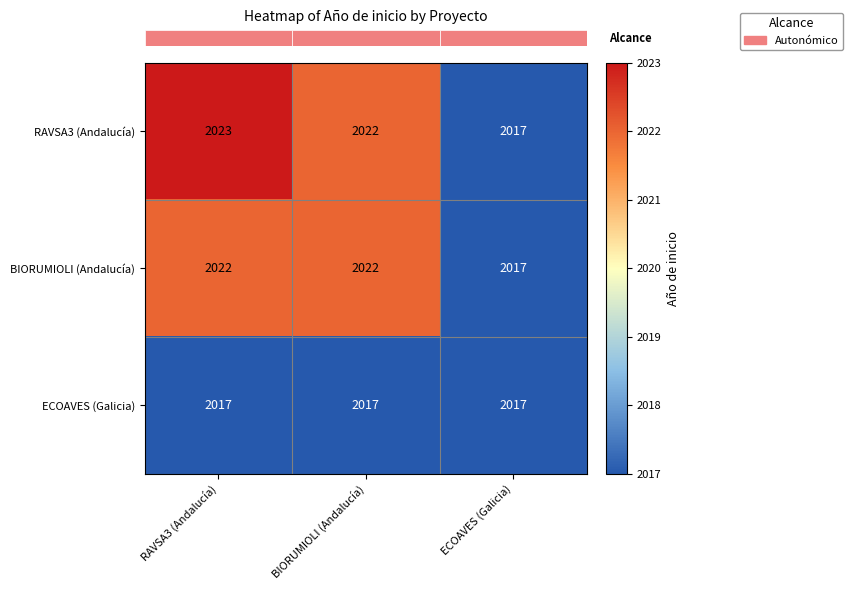

What is the total value across all series at RAVSA3 (Andalucía)?

6062